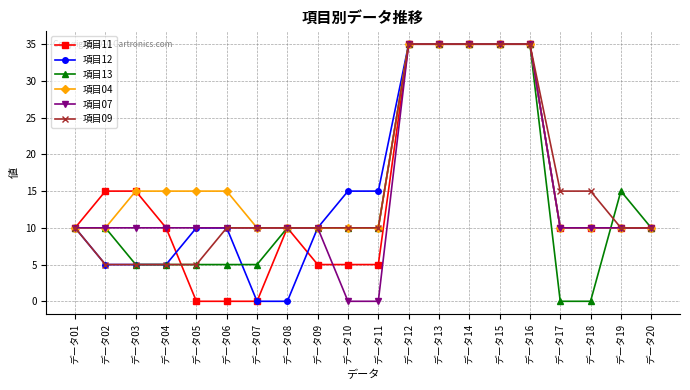

Is it true that 項目11 equals 18 at データ17?

False